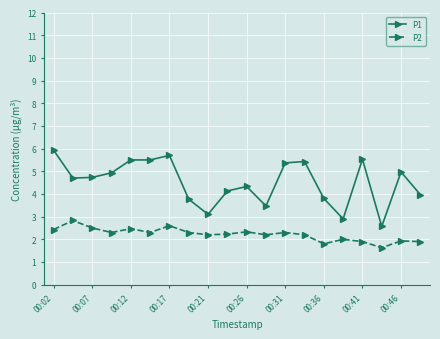

Which series has the largest total across all categories?

P1